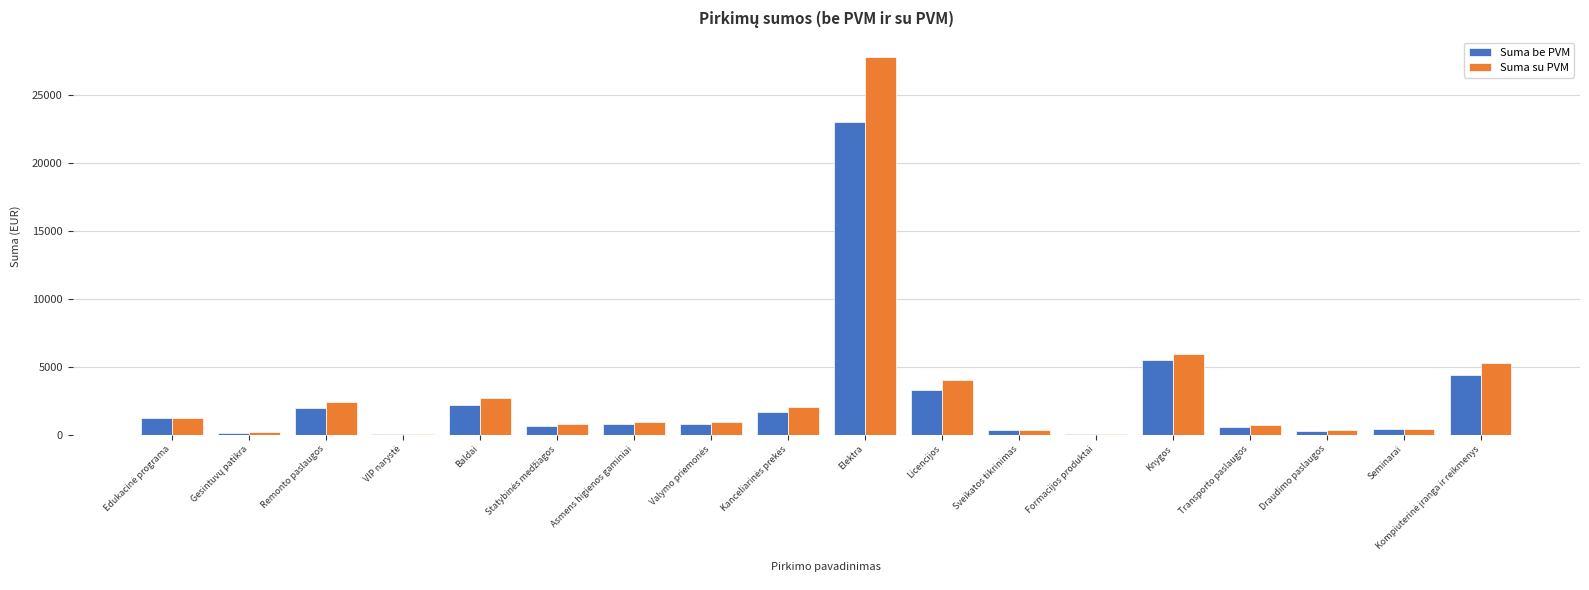

True or false: Suma su PVM has a value of 5940.0 at Knygos.

True